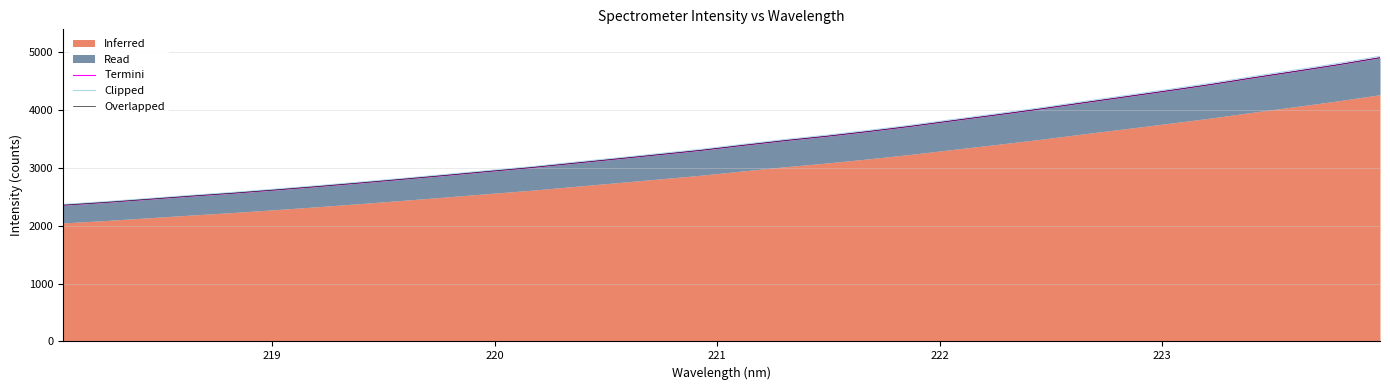

What is the minimum value for Clipped?

2368.8